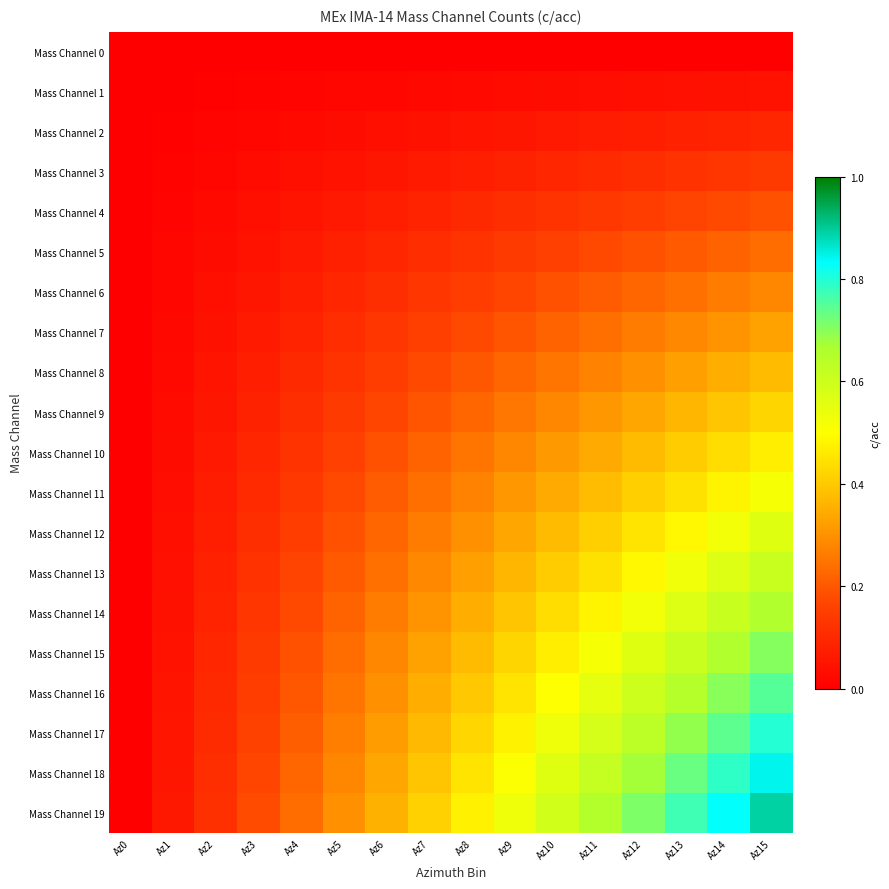

How many series are shown in this chart?

20